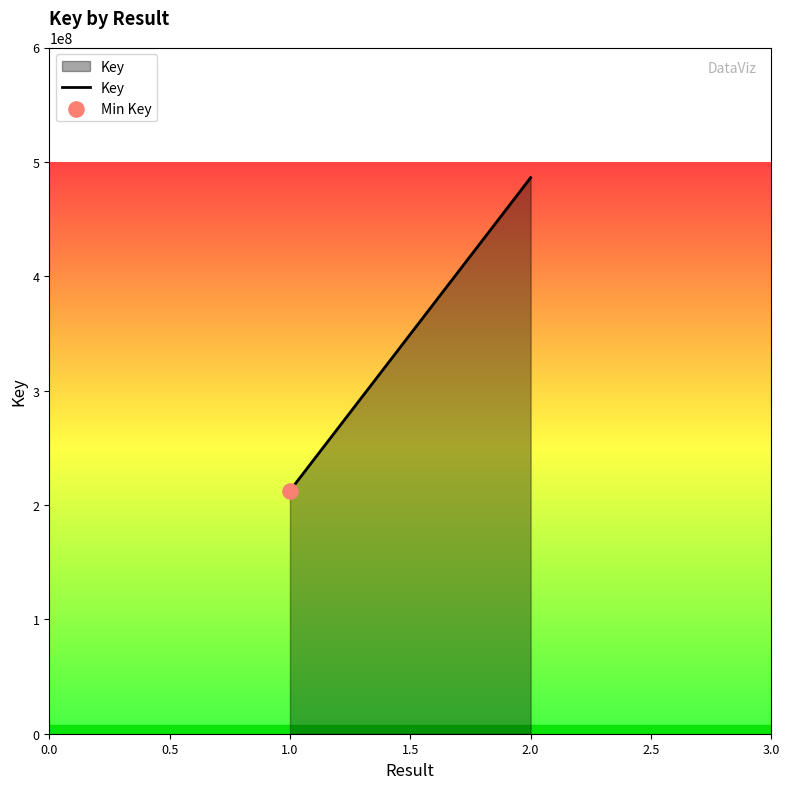

What is the ratio of the value at 2.0 to the value at 1.0?

2.3